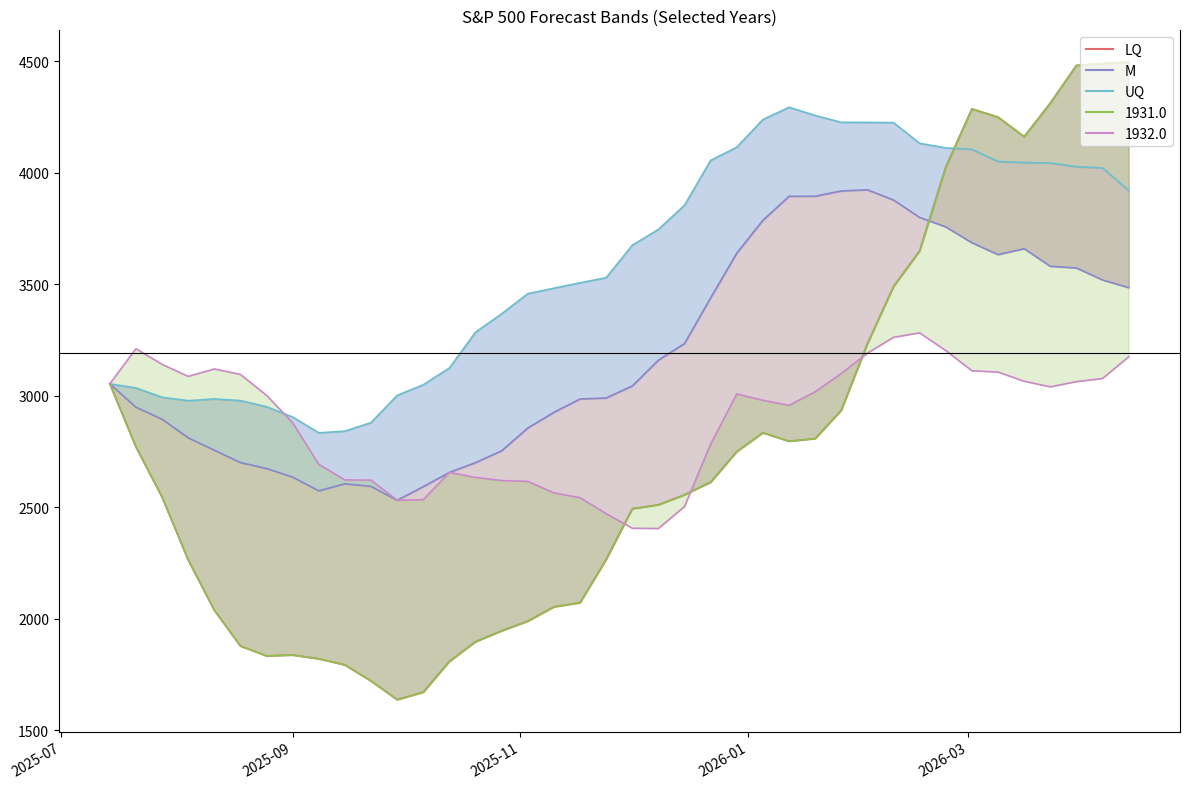

Rank the series at 2025-09 from highest to lowest value.

UQ, 1932.0, M, LQ, 1931.0